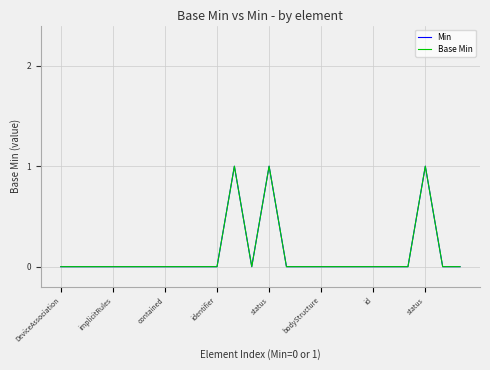

Does the chart have visible grid lines?

Yes